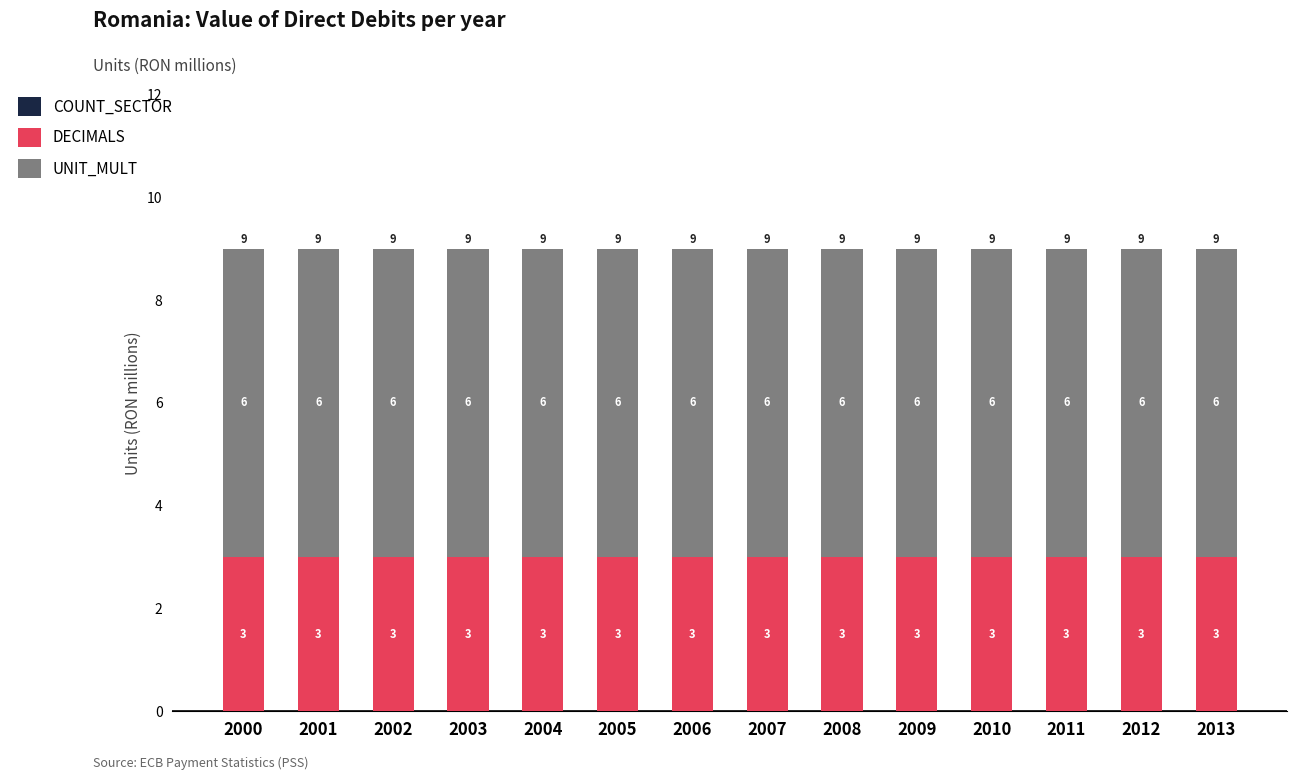

How many series are shown in this chart?

2